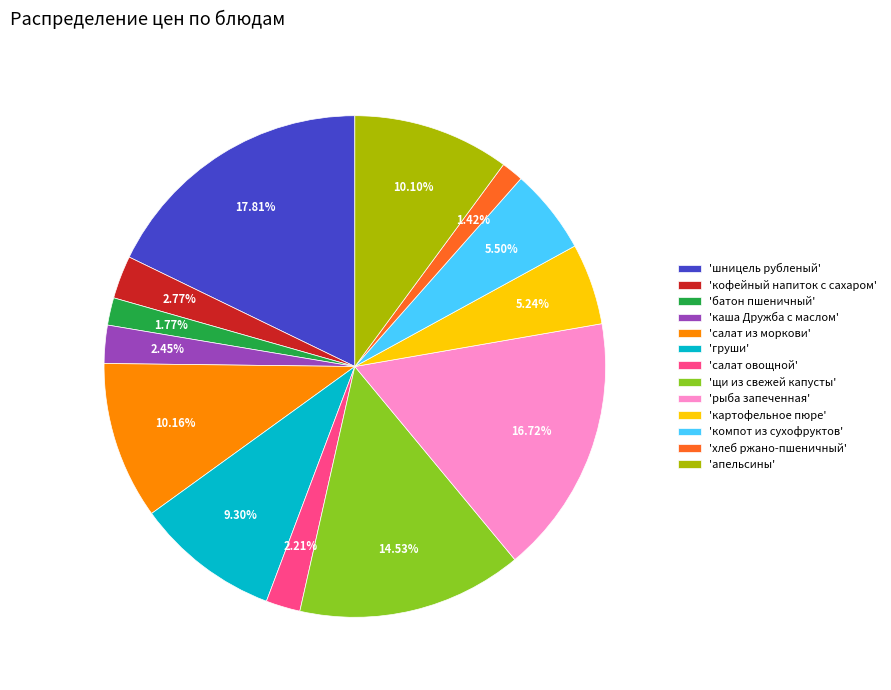

Does any single category account for the majority?

No